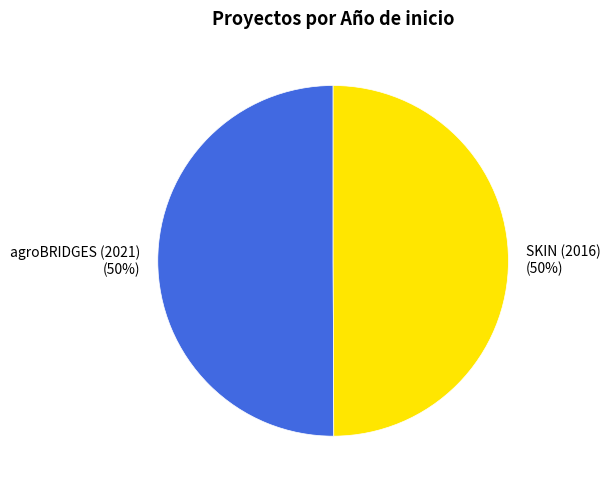

Do SKIN (2016) and agroBRIDGES (2021) together represent more than half of the pie?

Yes